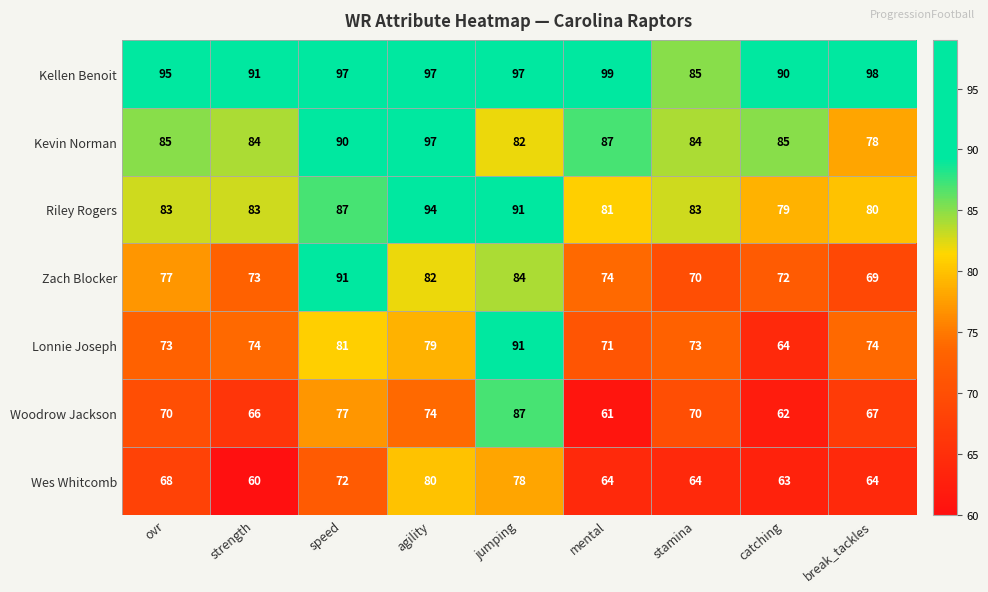

At ovr, list the series in order from largest to smallest.

Kellen Benoit, Kevin Norman, Riley Rogers, Zach Blocker, Lonnie Joseph, Woodrow Jackson, Wes Whitcomb